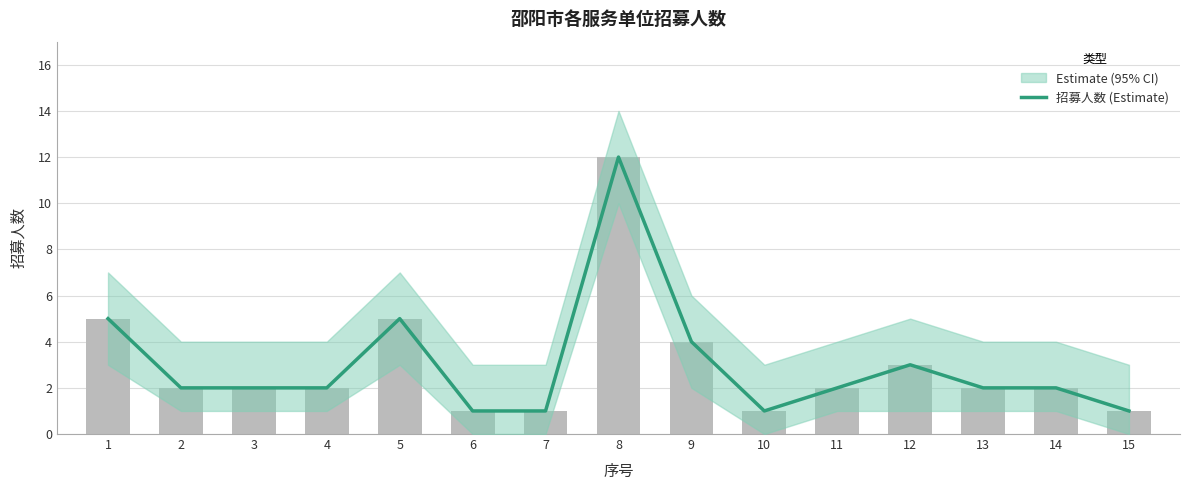

Where does the data first go above 2?

1